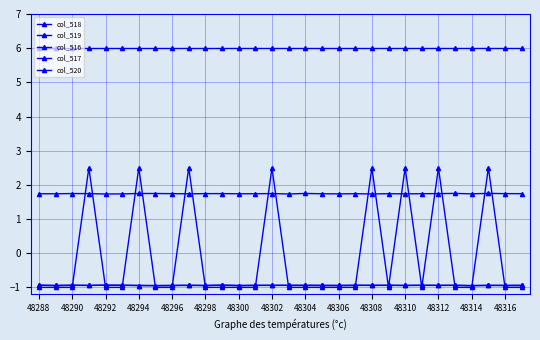

Reading right to left, extract all data points from this chart.

col_518: -1.0	-1.0	2.5	-1.0	-1.0	2.5	-1.0	2.5	-1.0	2.5	-1.0	-1.0	-1.0	-1.0	-1.0	2.5	-1.0	-1.0	-1.0	-1.0	2.5	-1.0	-1.0	2.5	-1.0	-1.0	2.5	-1.0	-1.0	-1.0
col_519: 1.7	1.7	1.8	1.7	1.7	1.7	1.7	1.7	1.7	1.7	1.7	1.7	1.7	1.7	1.7	1.7	1.7	1.7	1.7	1.7	1.7	1.7	1.7	1.7	1.7	1.7	1.7	1.7	1.7	1.7
col_516: -0.9	-0.9	-0.9	-0.9	-0.9	-0.9	-0.9	-0.9	-0.9	-0.9	-0.9	-0.9	-0.9	-0.9	-0.9	-0.9	-0.9	-0.9	-0.9	-0.9	-0.9	-0.9	-0.9	-0.9	-0.9	-0.9	-0.9	-0.9	-0.9	-0.9
col_517: -0.9	-0.9	-0.9	-0.9	-0.9	-0.9	-0.9	-0.9	-0.9	-0.9	-0.9	-0.9	-0.9	-0.9	-0.9	-0.9	-0.9	-0.9	-0.9	-0.9	-0.9	-0.9	-0.9	-0.9	-0.9	-0.9	-0.9	-0.9	-0.9	-0.9
col_520: 6.0	6.0	6.0	6.0	6.0	6.0	6.0	6.0	6.0	6.0	6.0	6.0	6.0	6.0	6.0	6.0	6.0	6.0	6.0	6.0	6.0	6.0	6.0	6.0	6.0	6.0	6.0	6.0	6.0	6.0